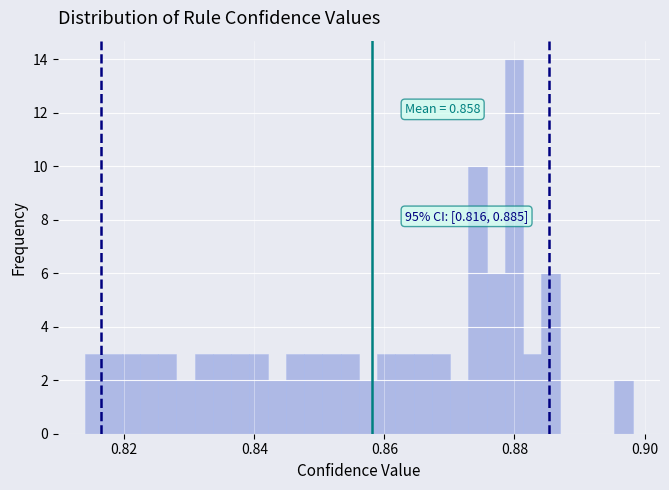

Around what value on the x-axis is the tallest bar? Give the approximate position of its centre, as read against the axis.

0.880